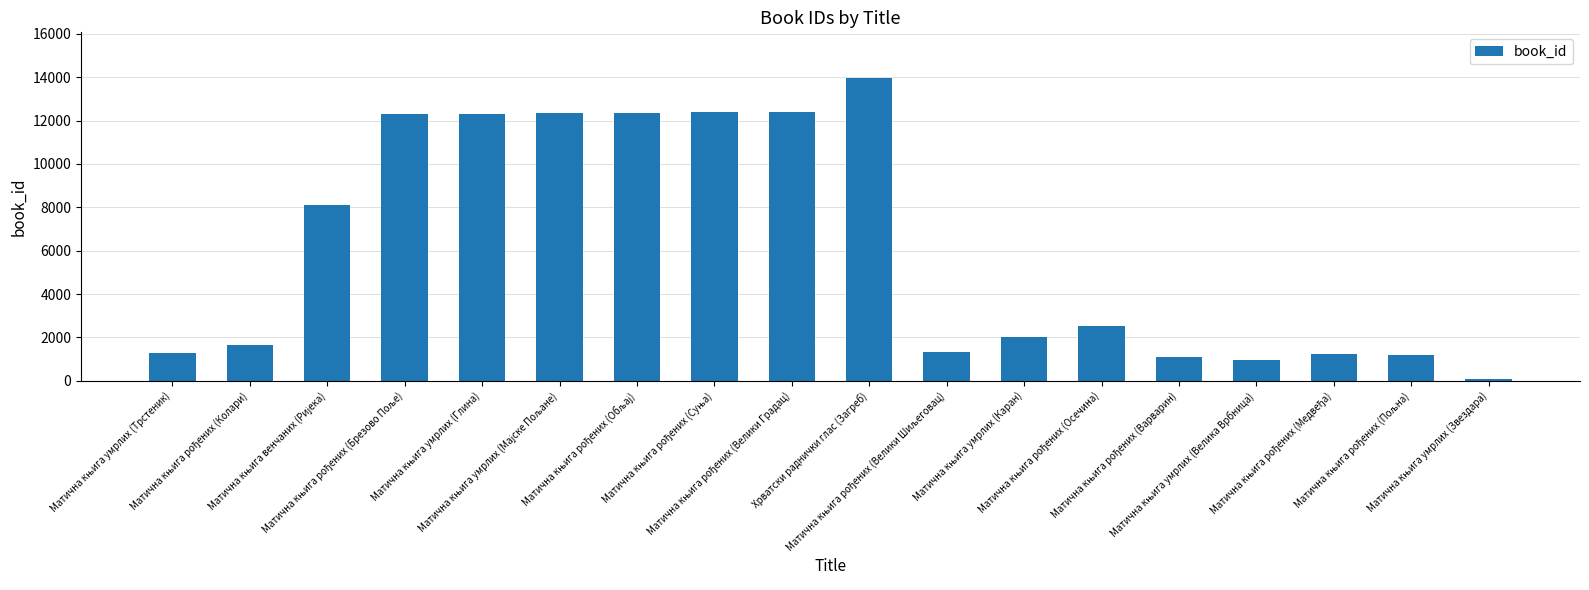

How many data points does each series have?

18